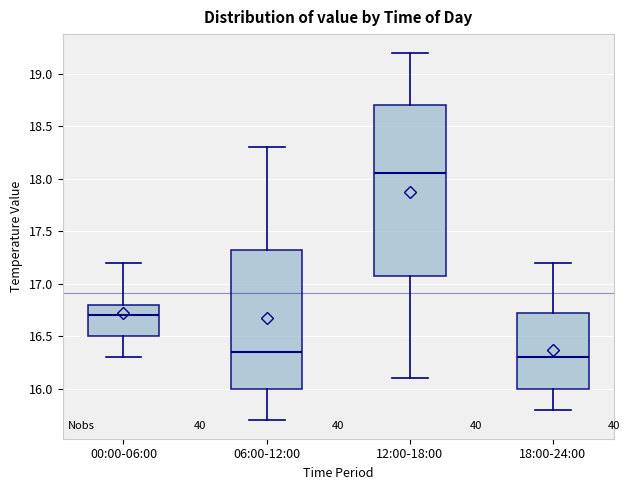

Which box has the lowest median line?

18:00-24:00